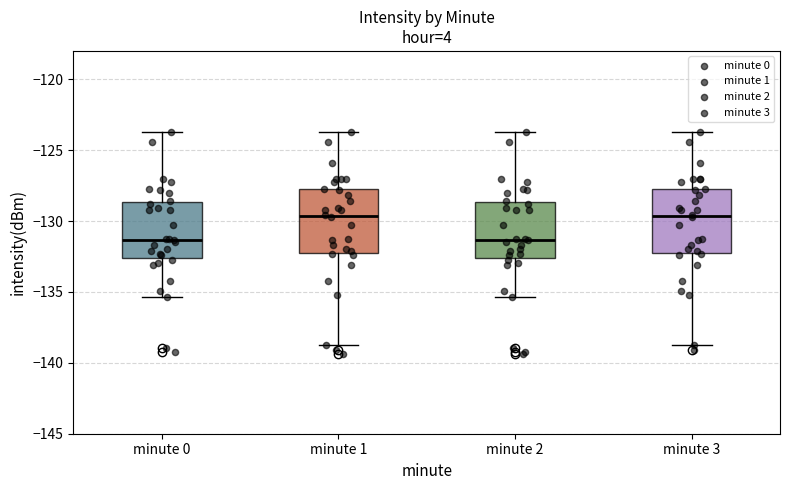

Where does the median line of the box for minute 3 sit on the y-axis? The values are not printed on the chart, so give them approximately, as read against the axis.

-129.5